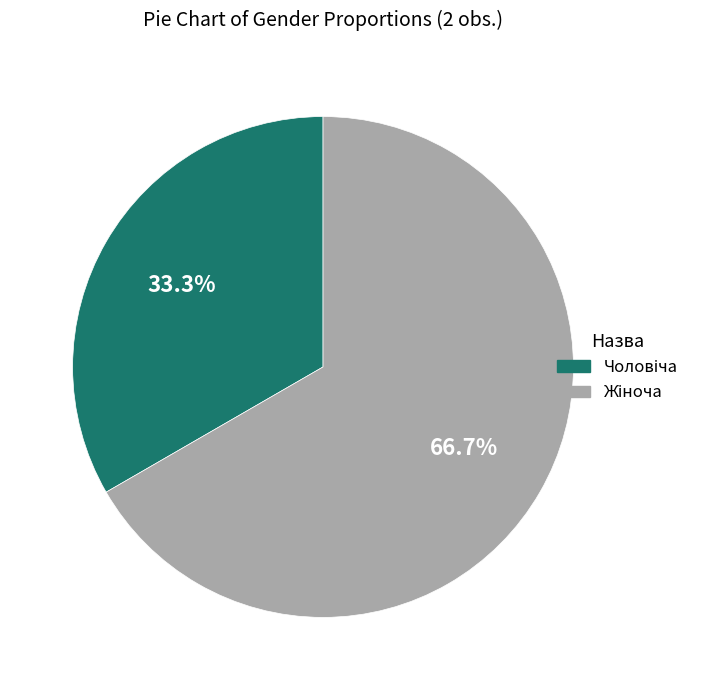

Count the number of slices in the pie.

2